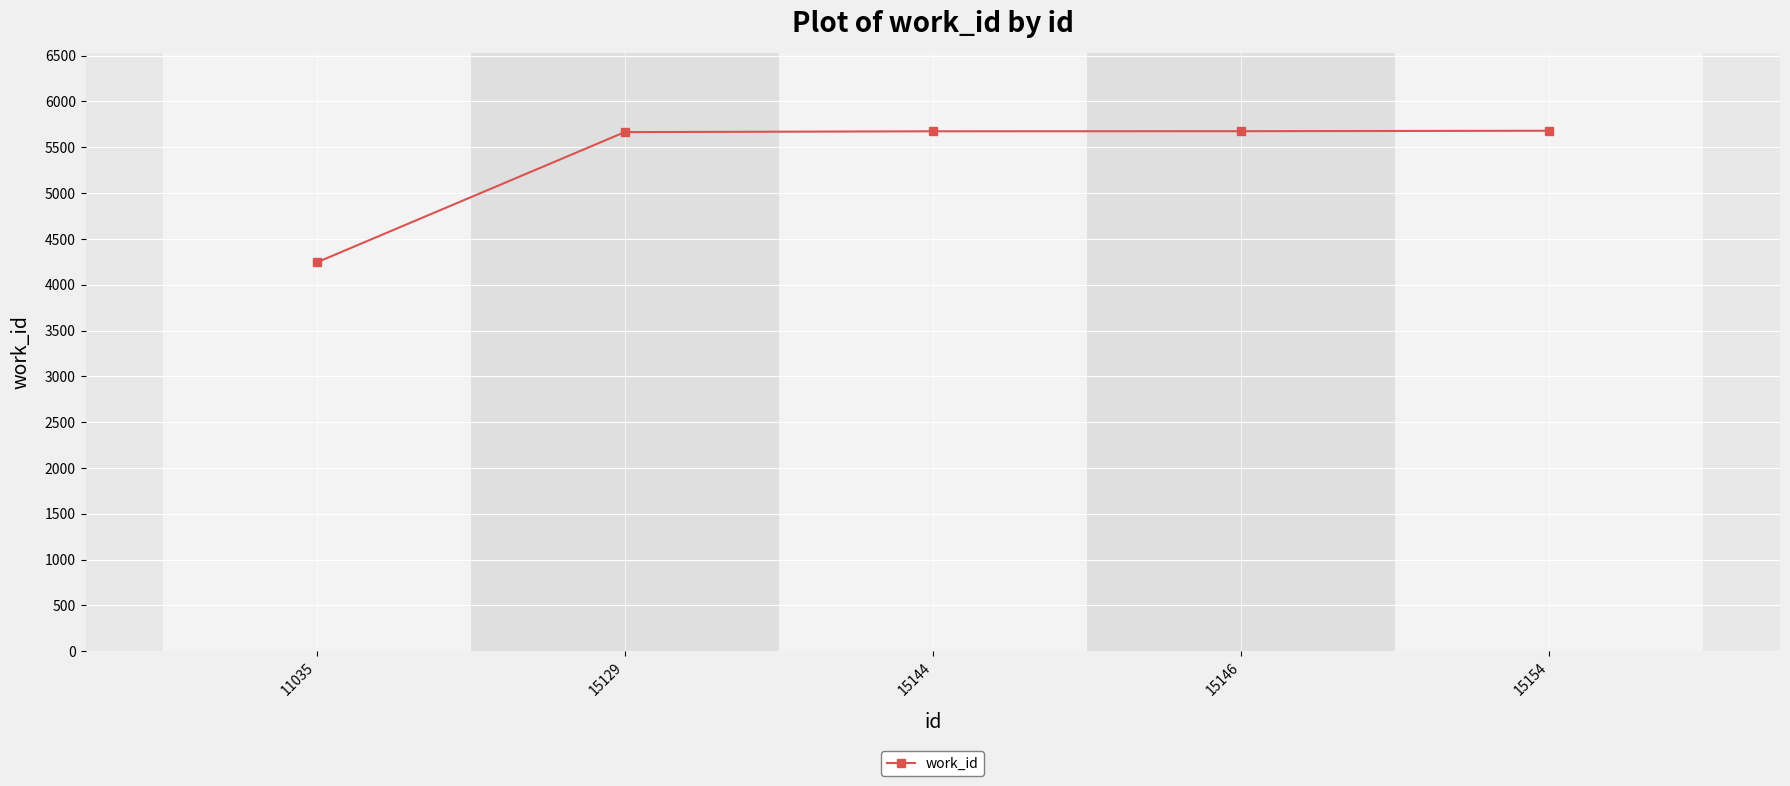

Is it true that the value at 15129 is 8123?

False